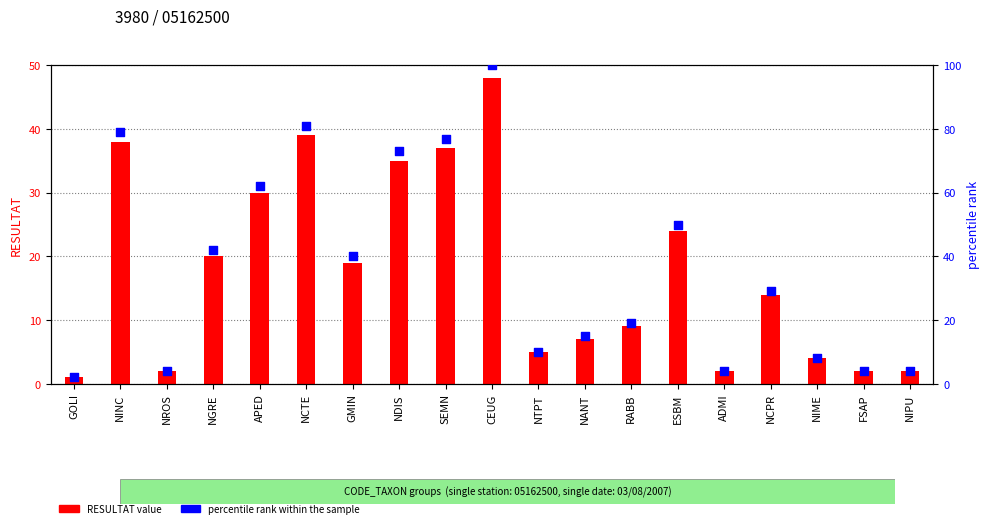

At which category is the sum across all series the highest?

CEUG